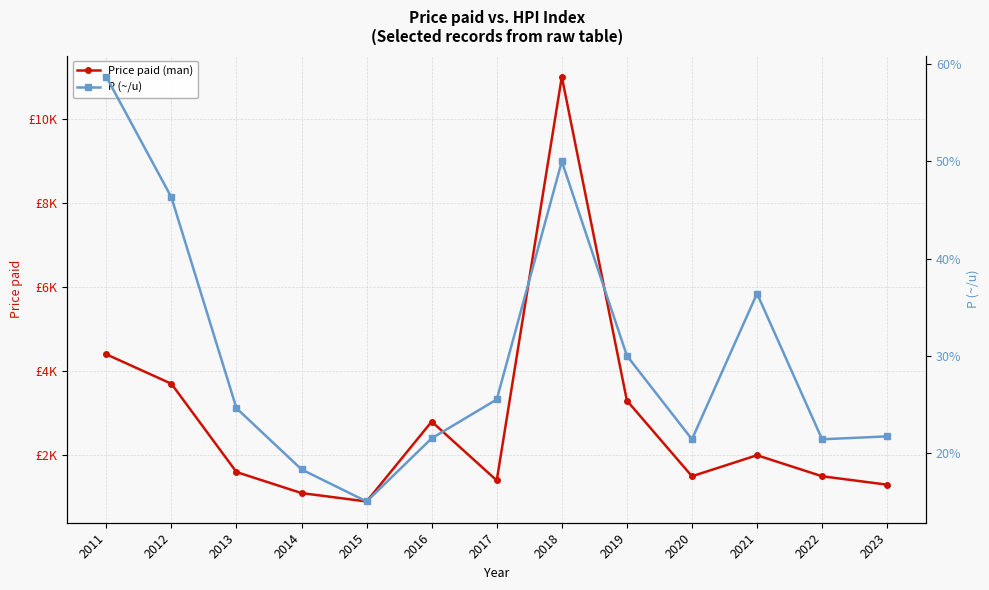

What is the smallest value displayed?

15.0